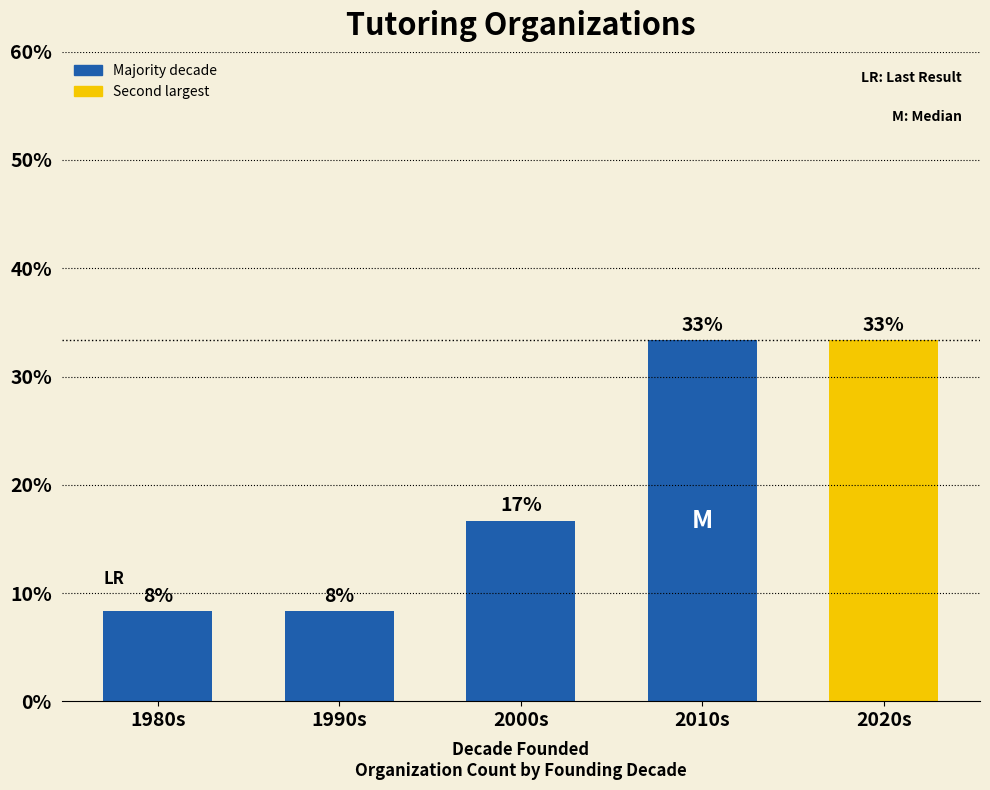

Are the bars horizontal?

No